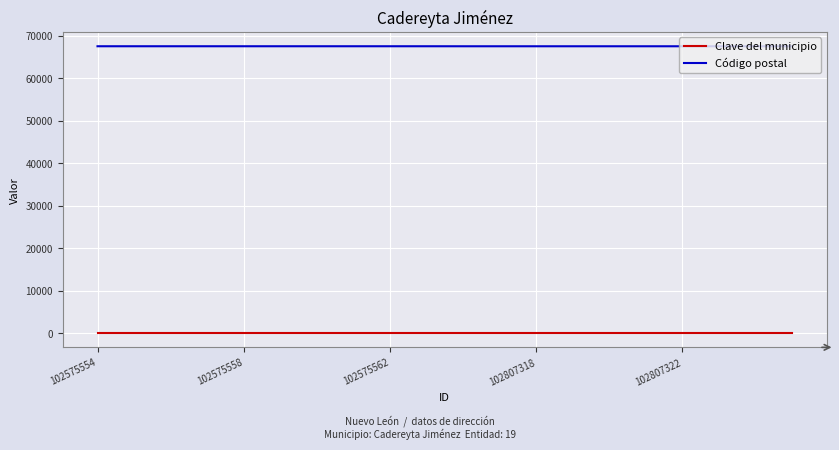

Rank the series by their maximum value, from highest to lowest.

Código postal, Clave del municipio